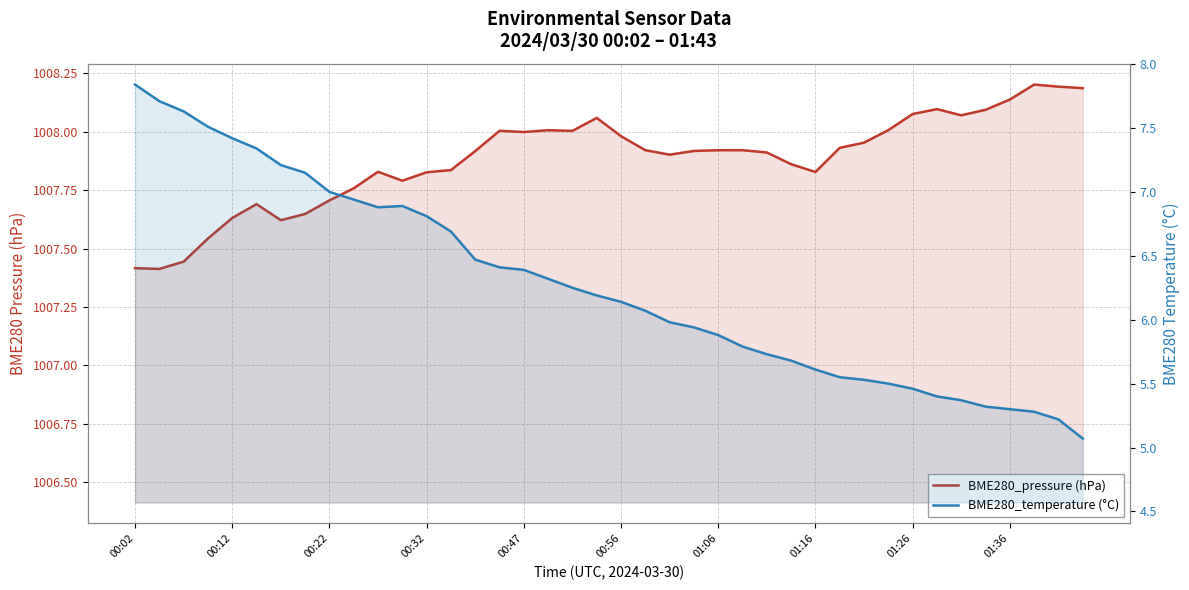

Which series has the largest range (max minus min)?

BME280_temperature (°C)